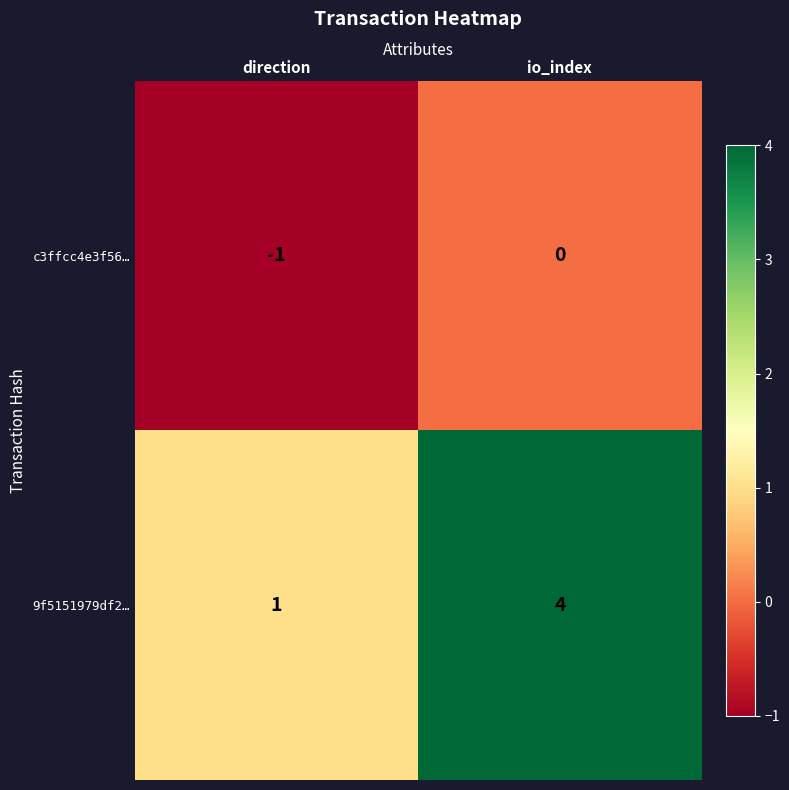

List the series in order of their peak value, highest first.

9f5151979df2…, c3ffcc4e3f56…